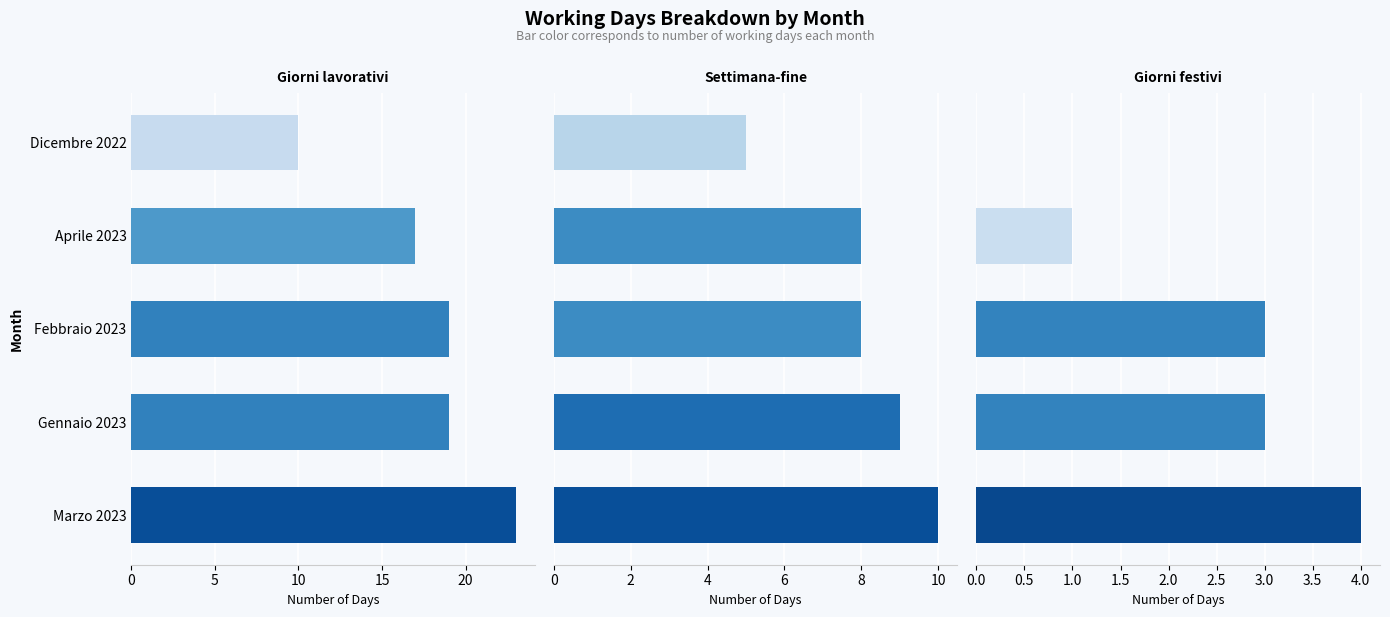

How many bars are there in total?

15